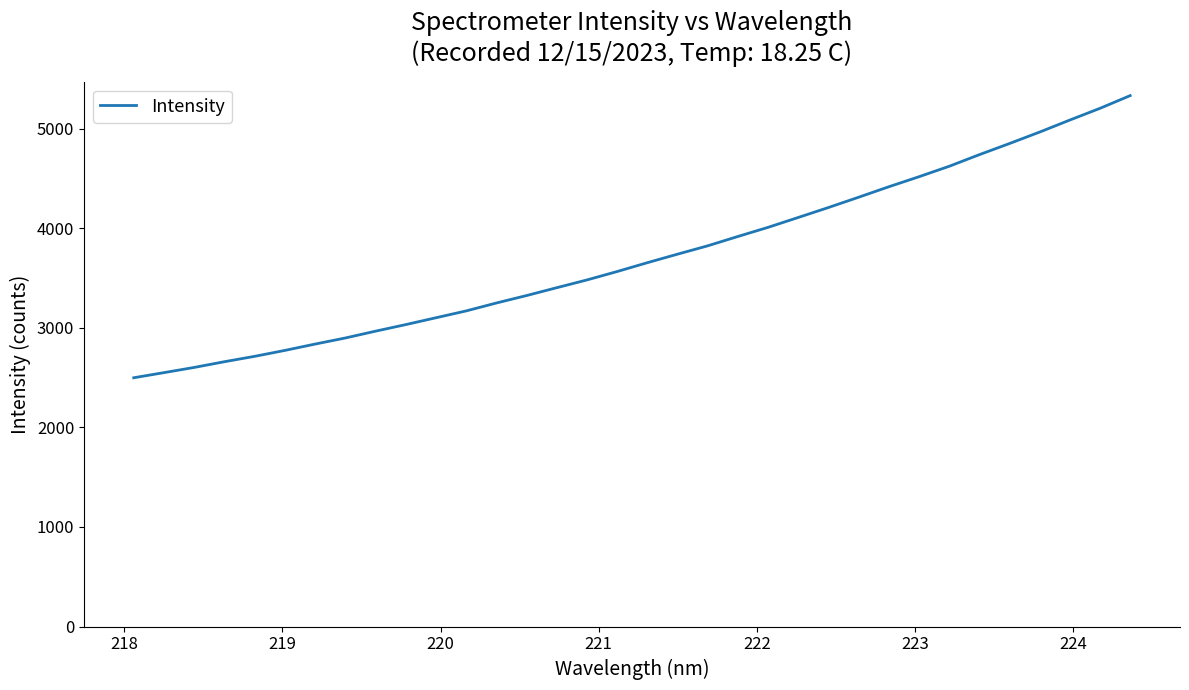

What is the greatest value displayed?

5330.1